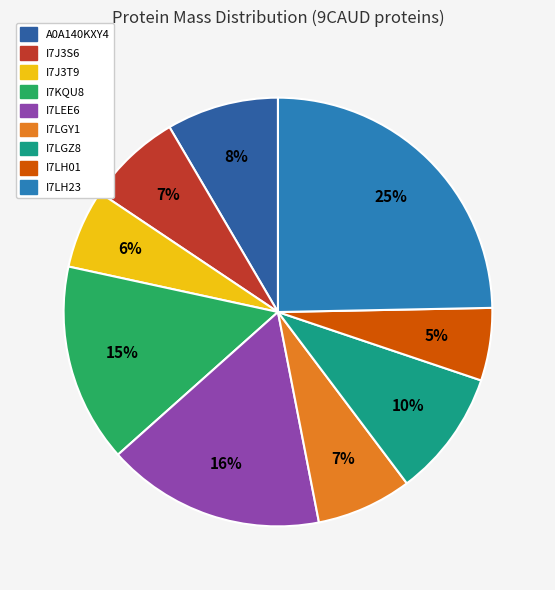

Count the number of slices in the pie.

9